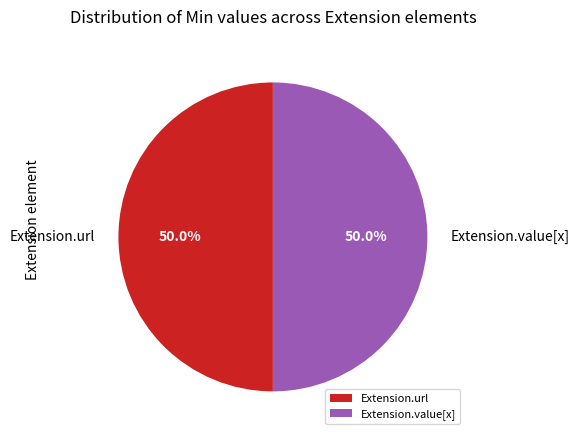

What percentage do Extension.url and Extension.value[x] together represent?

100.0%